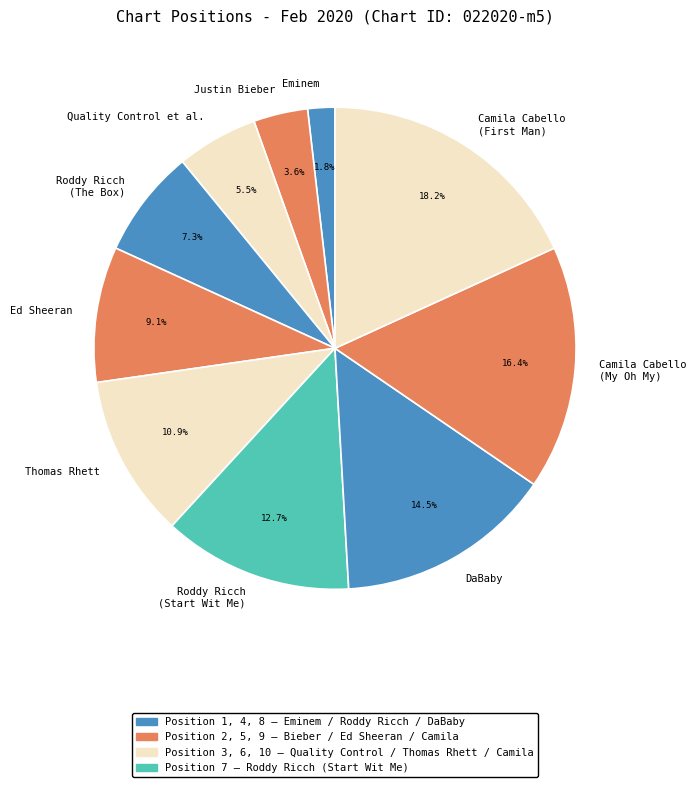

To the nearest percent, what portion does Eminem represent?

2%